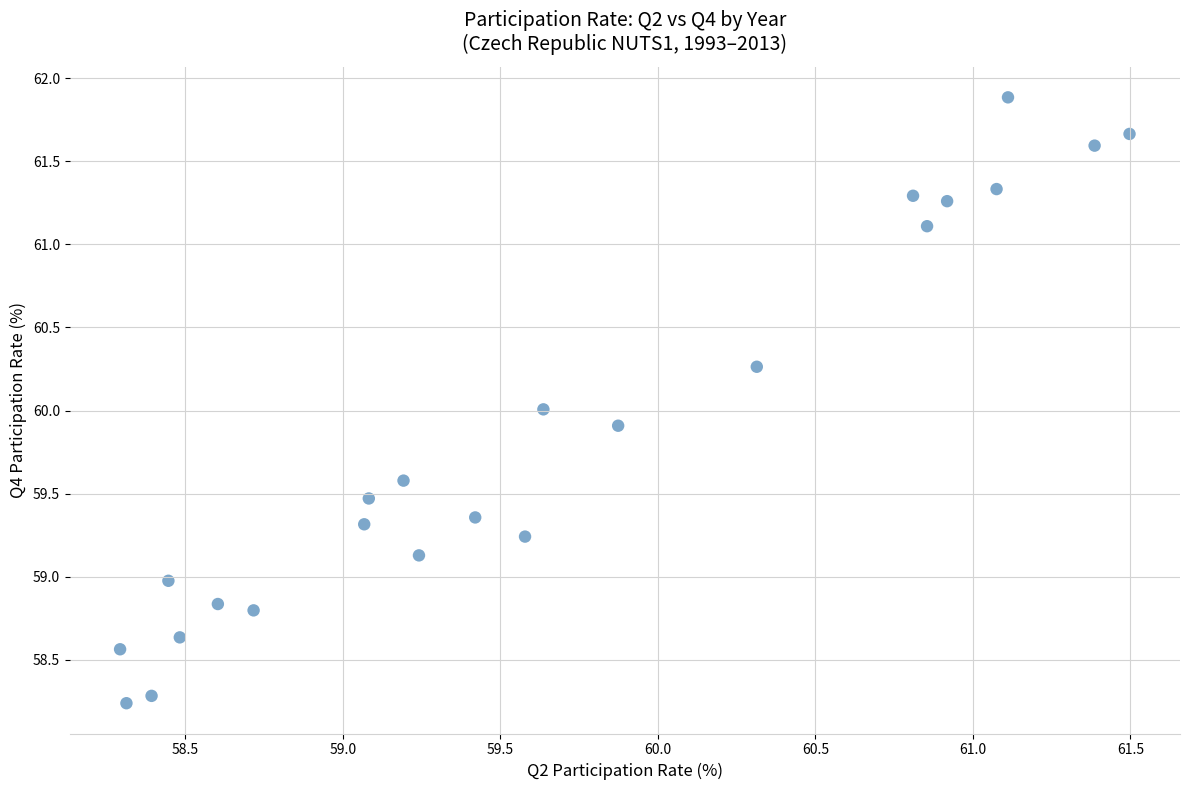

What is the range of Y values (max minus min)?

3.6